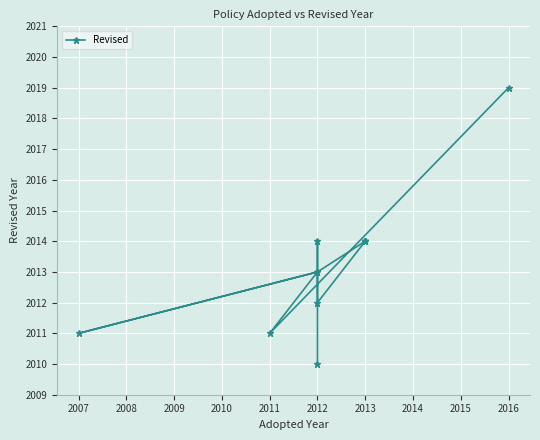

What is the difference between the second highest and second lowest values?

3